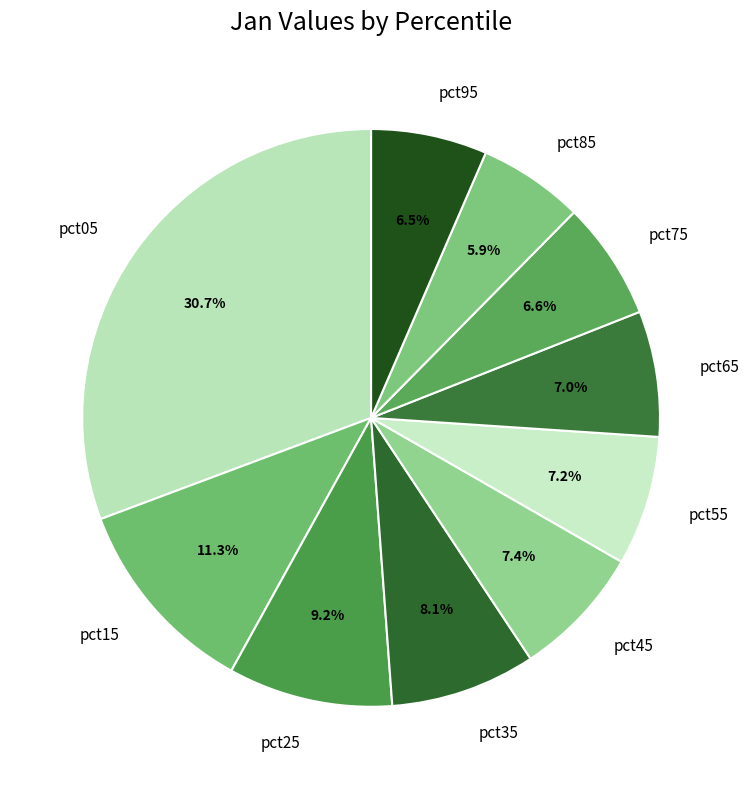

True or false: pct75 accounts for 7% of the total.

True